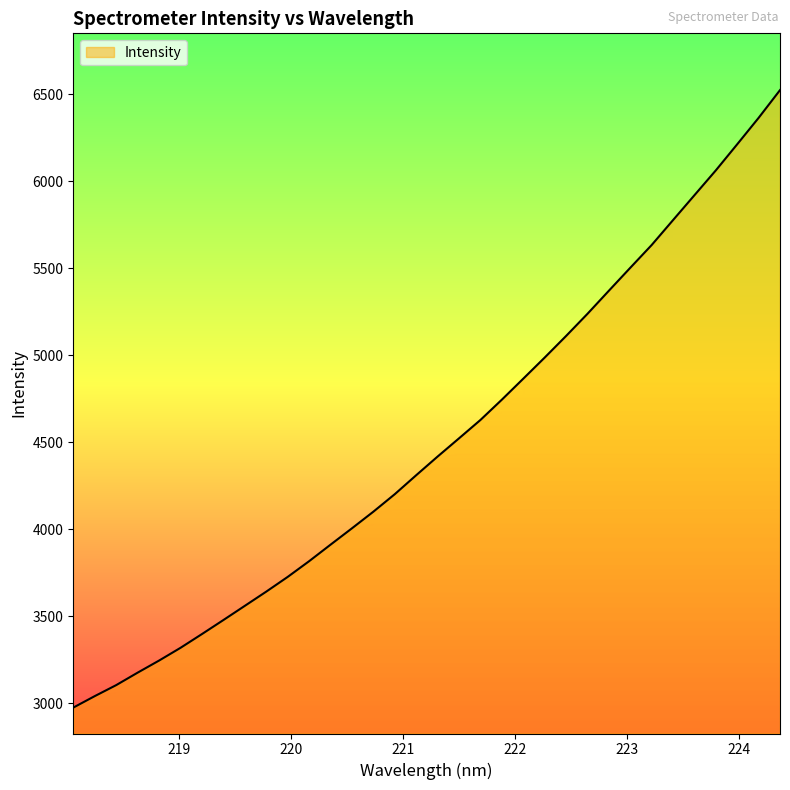

Reading left to right, what are all the values shown in this chart?

218.0596=2975.4	218.2508=3041.3	218.442=3104.5	218.6332=3176.1	218.8244=3245.5	219.0156=3318.7	219.2067=3397.8	219.3979=3478.3	219.589=3559.9	219.7801=3641.6	219.9712=3726.1	220.1623=3816.4	220.3533=3911.3	220.5444=4005.3	220.7354=4100.9	220.9264=4201.5	221.1174=4310.4	221.3083=4417.7	221.4993=4522.4	221.6902=4627.8	221.8812=4744.5	222.0721=4865.0	222.263=4986.3	222.4538=5110.3	222.6447=5237.7	222.8355=5370.3	223.0264=5502.2	223.2172=5633.0	223.408=5776.3	223.5987=5919.2	223.7895=6061.9	223.9802=6211.9	224.1709=6363.5	224.3616=6522.9